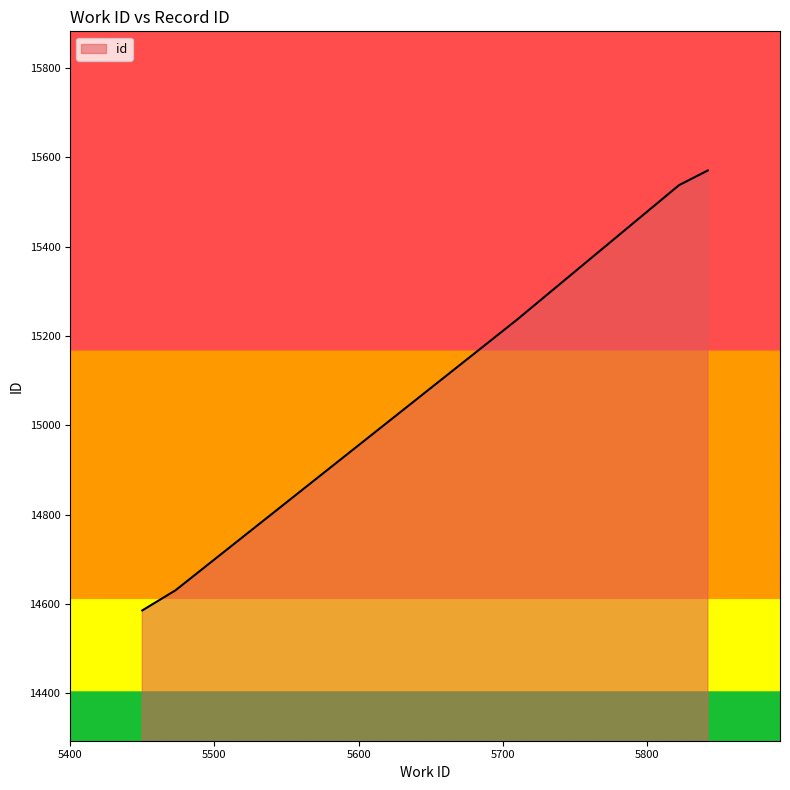

What is the maximum value shown in the chart?

15571